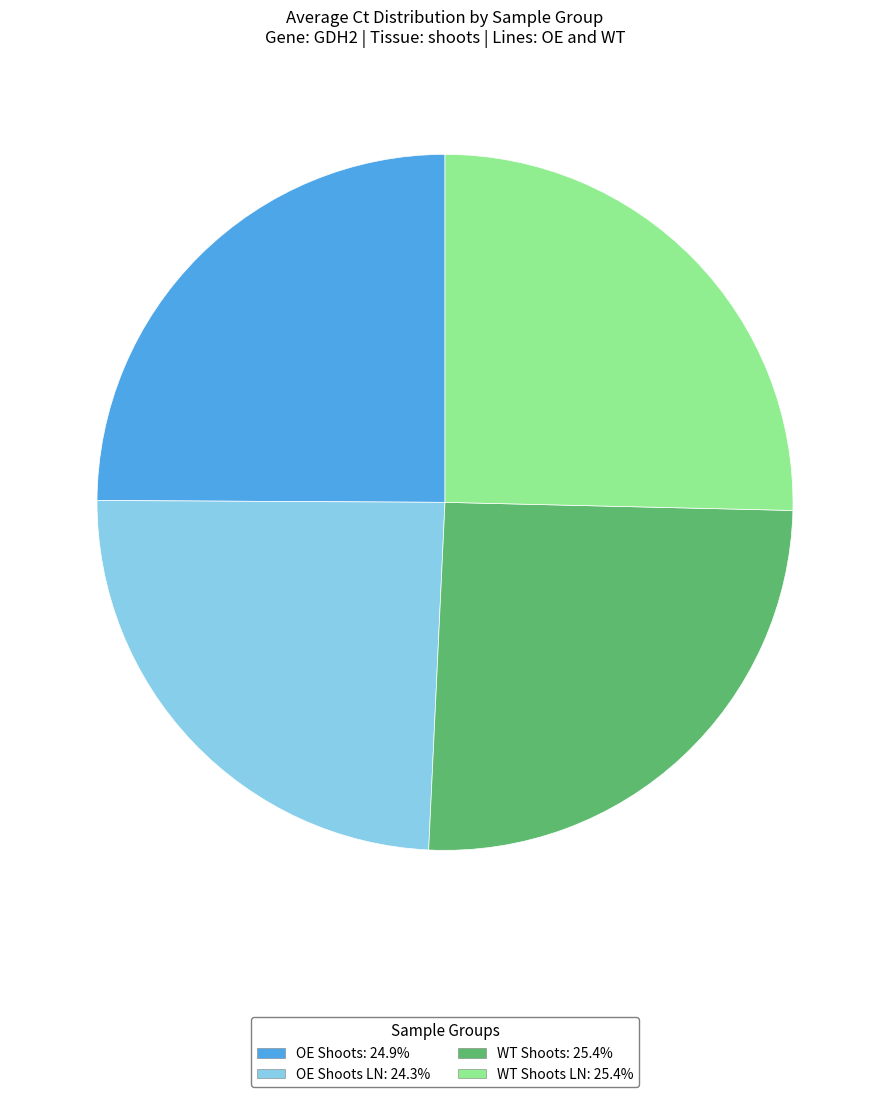

Count the number of slices in the pie.

4